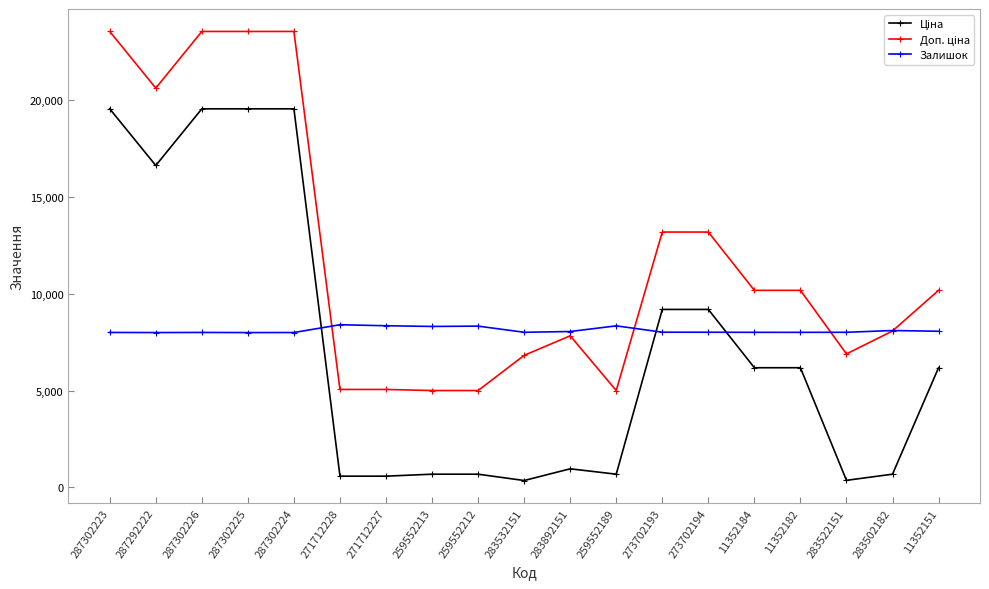

What is the highest value of the Залишок series?

8405.0